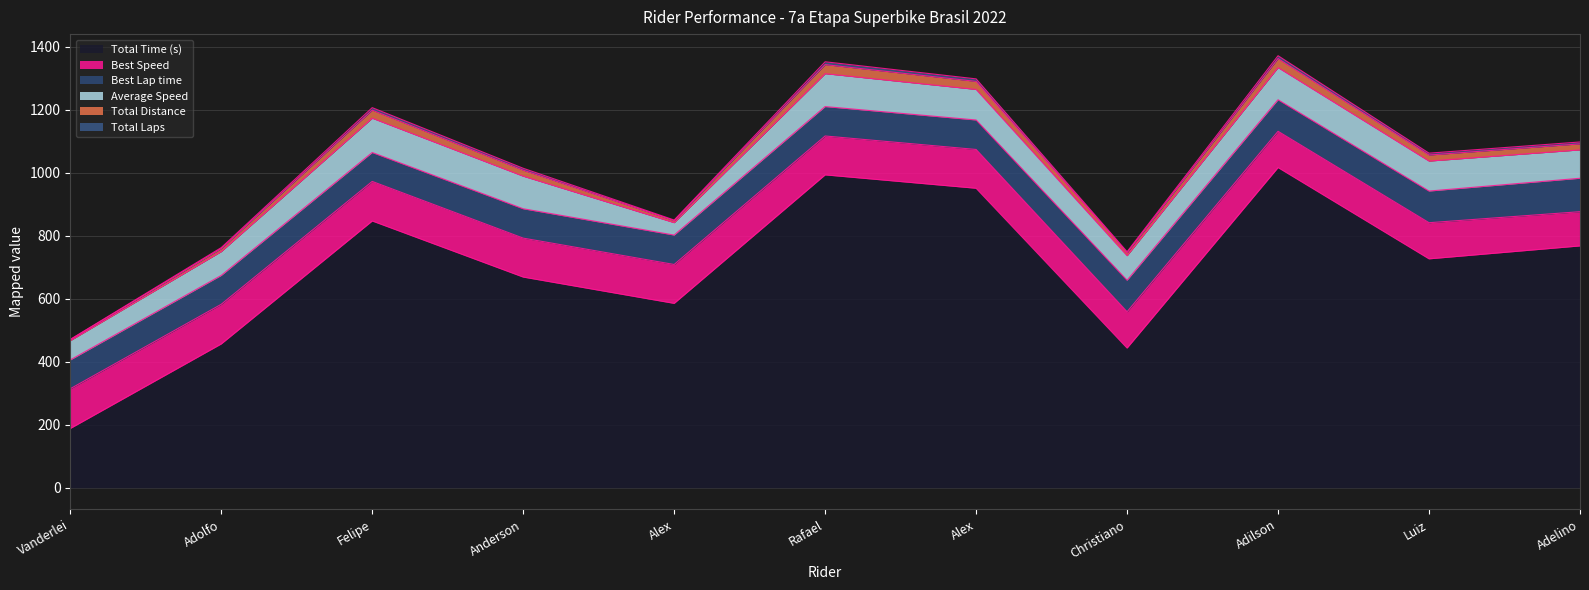

What is the difference between the Total Distance values at Anderson Costa and Adolfo Maciel?

9.6